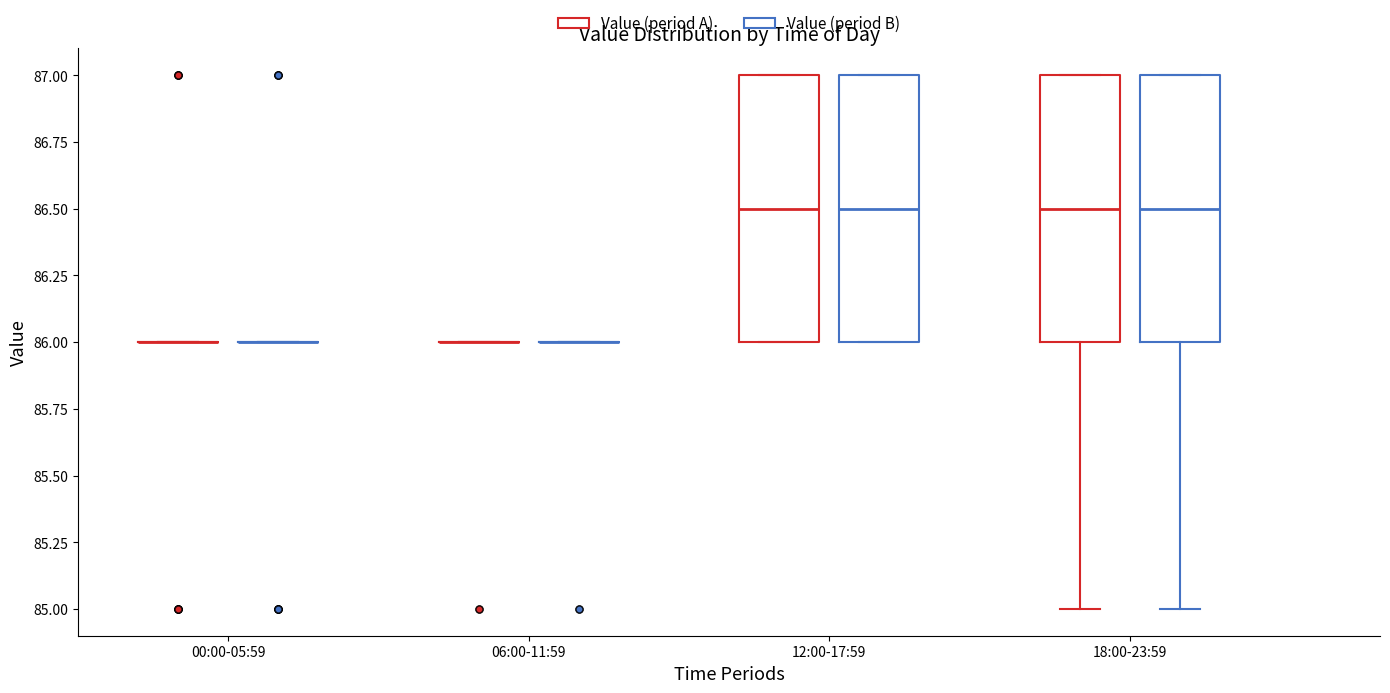

Where is the upper edge of the box for 18:00-23:59 (Value (period A)) on the y-axis? The values are not printed on the chart, so give them approximately, as read against the axis.

87.0